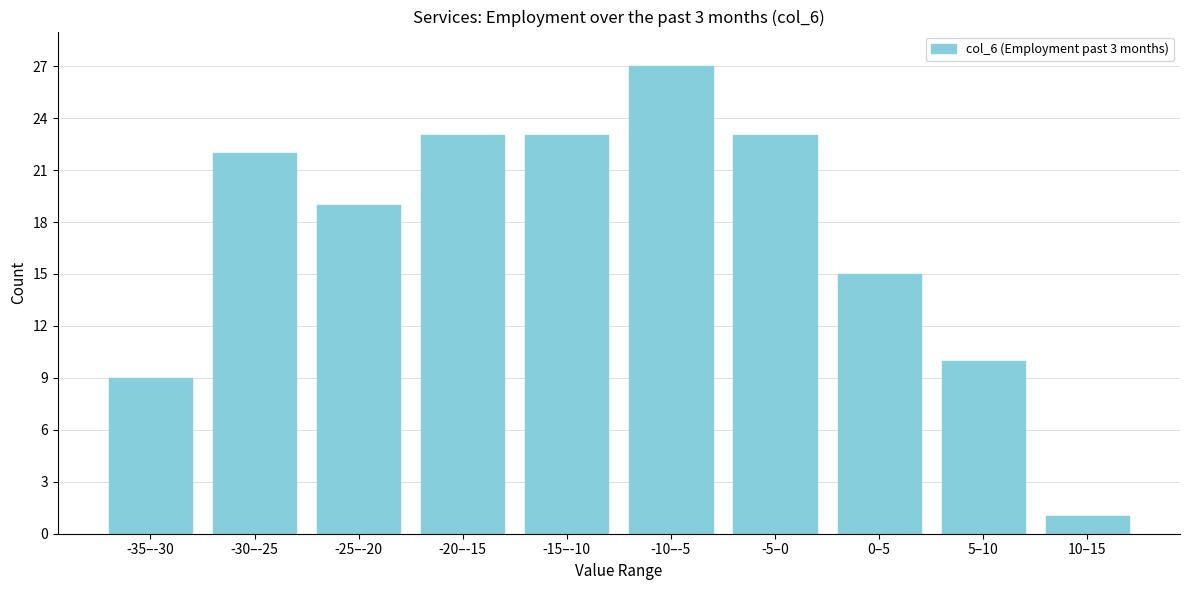

Reading left to right, transcribe all the data shown in this chart.

-35–-30=9	-30–-25=22	-25–-20=19	-20–-15=23	-15–-10=23	-10–-5=27	-5–0=23	0–5=15	5–10=10	10–15=1